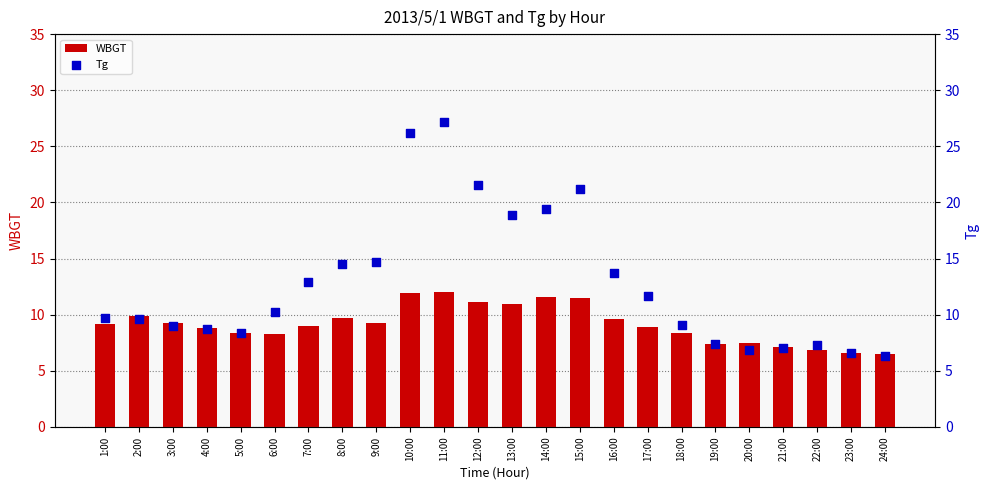

At how many categories does at least one series exceed 7?

22